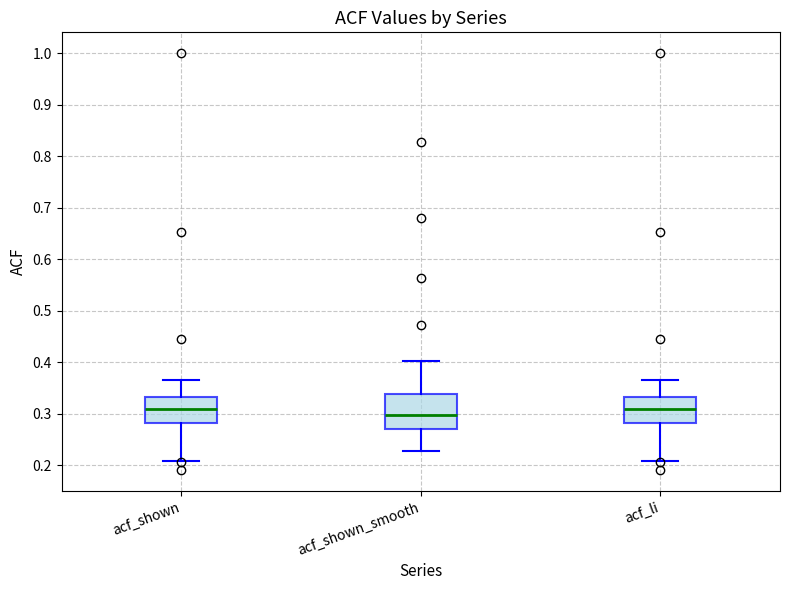

Comparing the boxes themselves (not the whiskers), which one is the tallest?

acf_shown_smooth